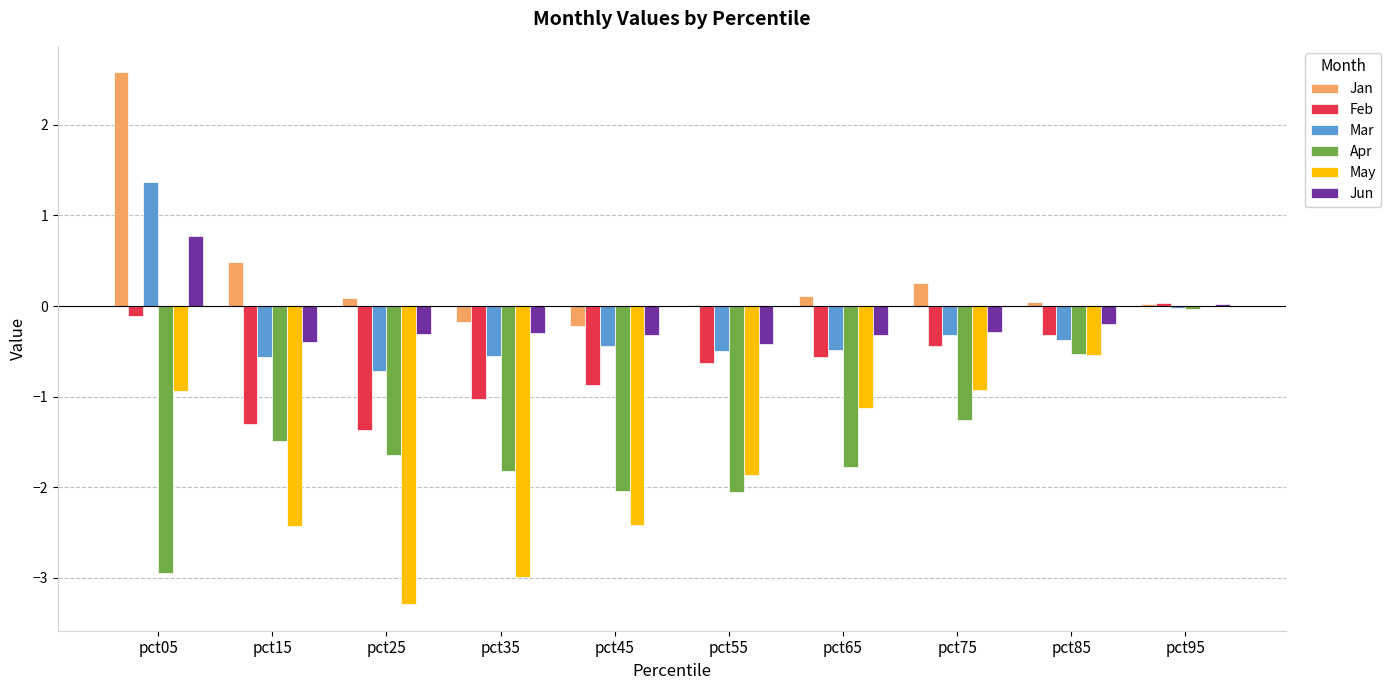

The Mar series shows -0.4 at pct45. True or false?

True